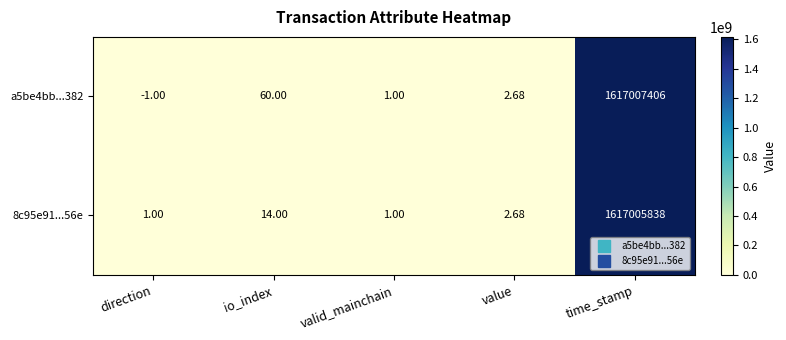

Is the value of a5be4bb...382 at direction greater than the value of 8c95e91...56e at valid_mainchain?

No